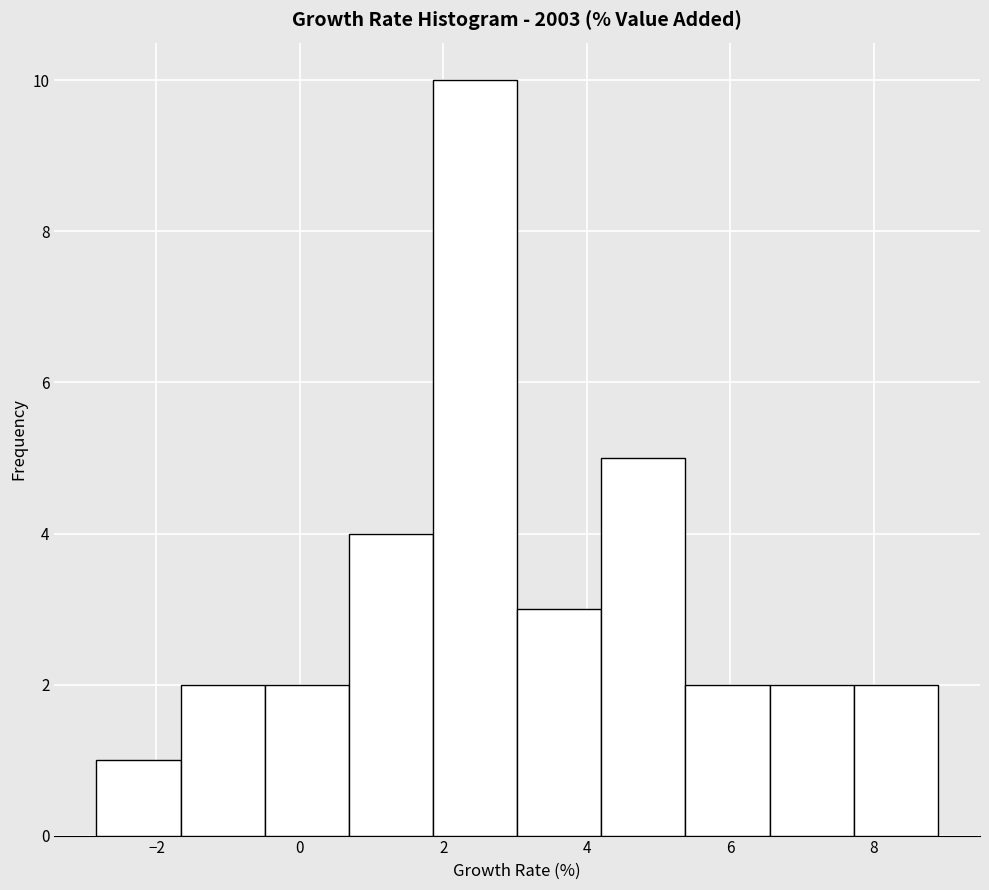

Which range on the x-axis has the tallest bar?

1.8 to 3.0